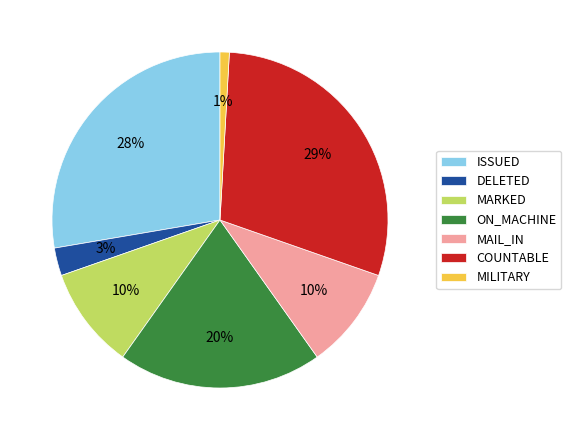

To the nearest percent, what percentage of the pie is ISSUED?

28%